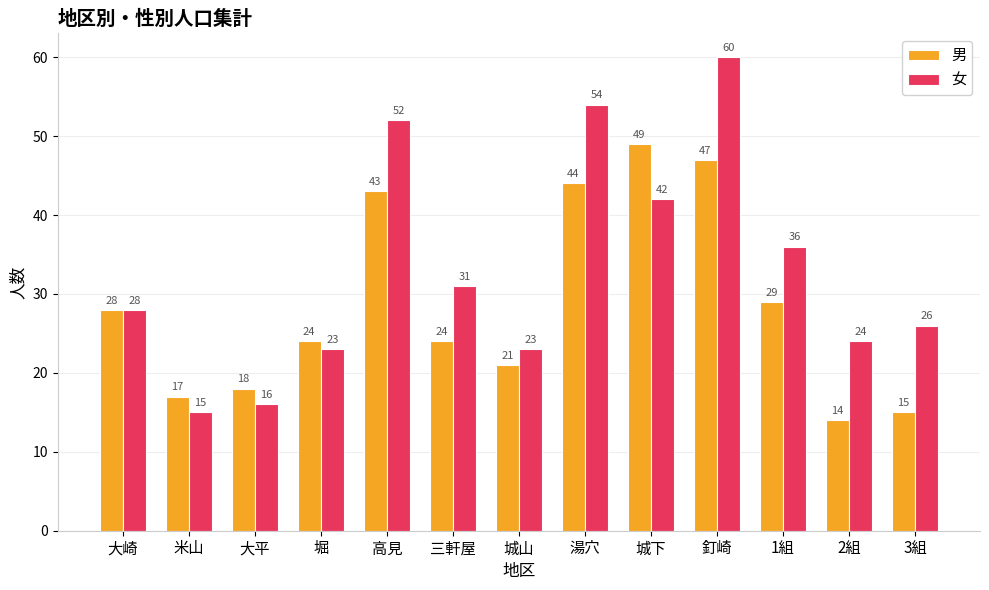

True or false: 男 has a value of 21 at 城山.

True